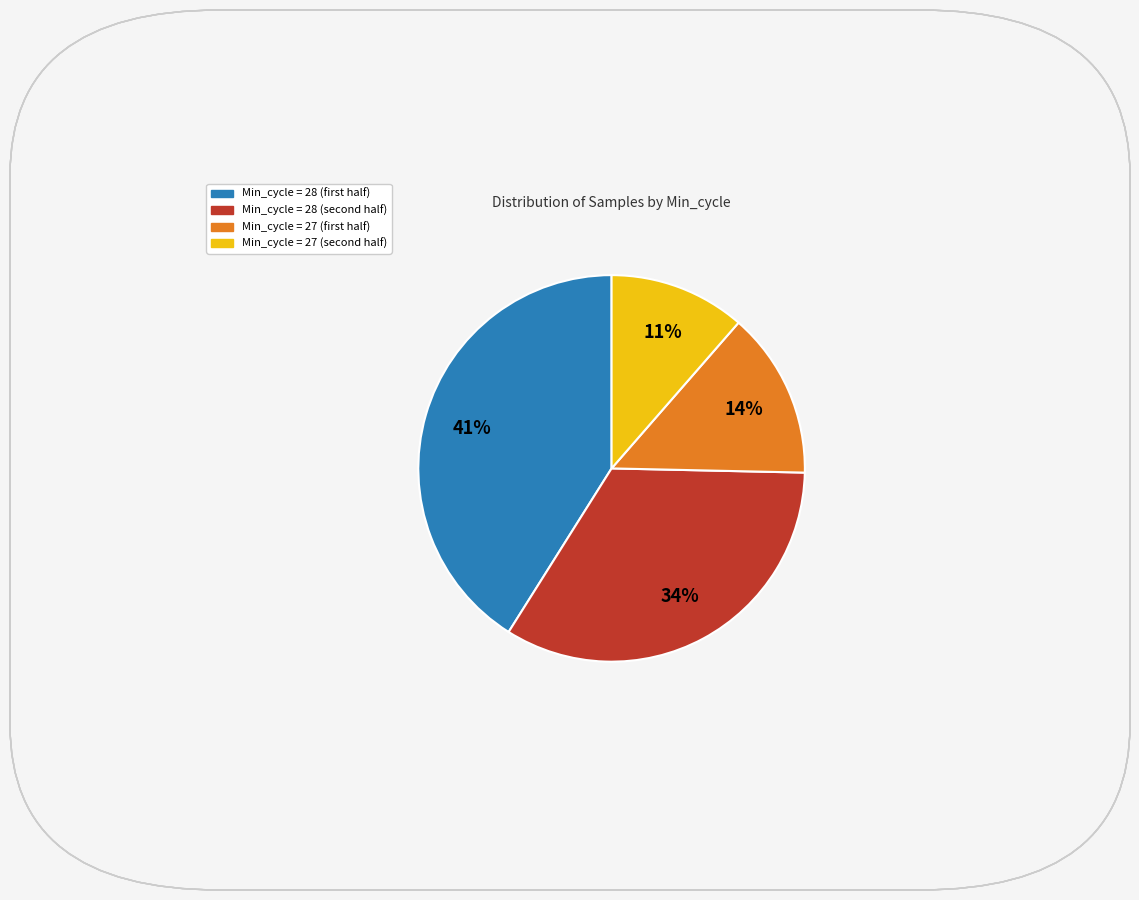

To the nearest percent, what is the difference between the largest and smallest slice percentages?

30%